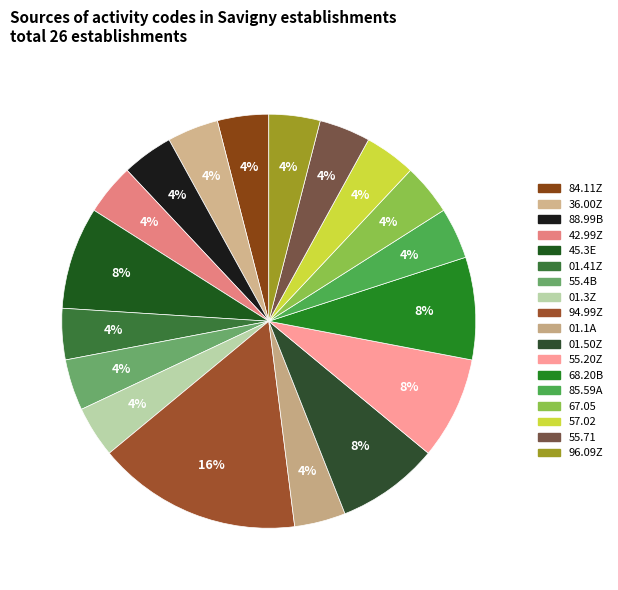

Count the number of slices in the pie.

18